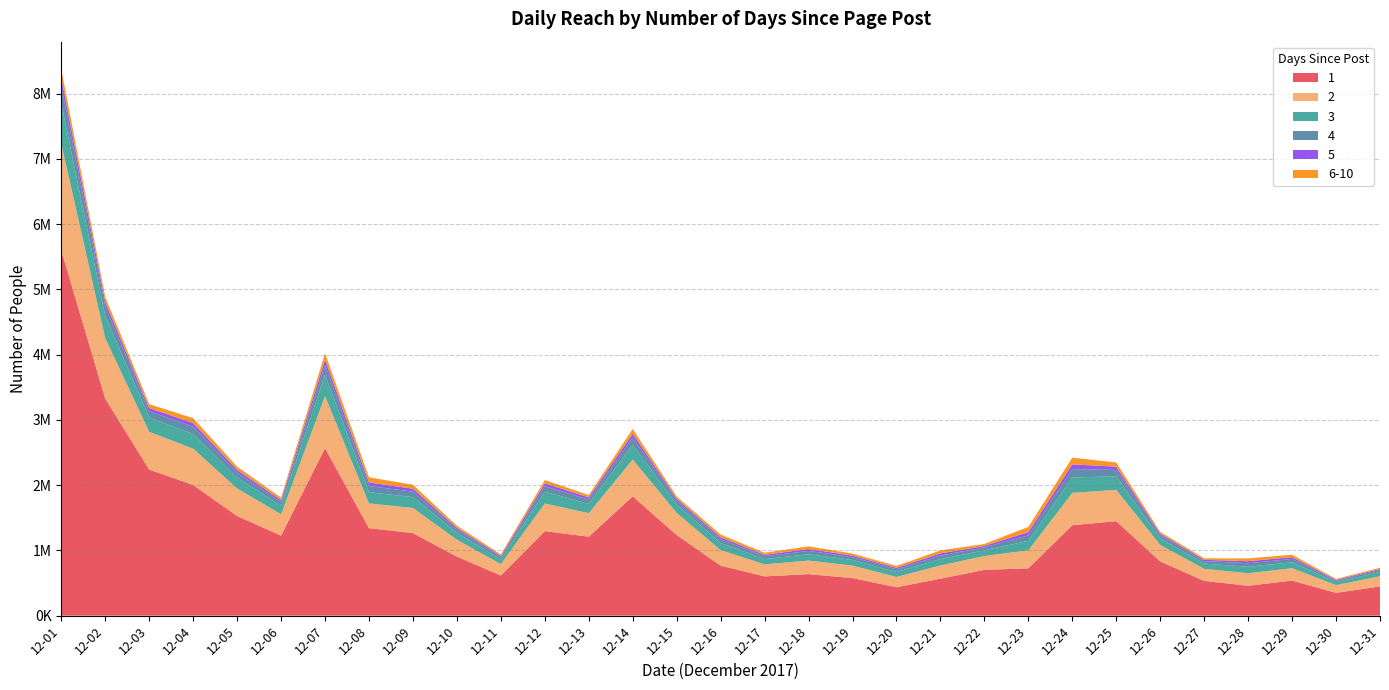

Reading left to right, extract all data points from this chart.

1: 12-01=5598063	12-02=3325005	12-03=2238424	12-04=2002289	12-05=1526912	12-06=1226176	12-07=2567473	12-08=1340974	12-09=1264201	12-10=904786	12-11=614634	12-12=1294557	12-13=1210117	12-14=1828206	12-15=1234970	12-16=765965	12-17=601614	12-18=636348	12-19=575080	12-20=435514	12-21=565913	12-22=701981	12-23=724998	12-24=1385434	12-25=1447378	12-26=830505	12-27=532434	12-28=458124	12-29=537174	12-30=349240	12-31=447615
2: 12-01=1636769	12-02=926097	12-03=578476	12-04=556560	12-05=422172	12-06=327683	12-07=796660	12-08=379057	12-09=385640	12-10=258196	12-11=174959	12-12=423732	12-13=360230	12-14=564060	12-15=338396	12-16=238425	12-17=184217	12-18=207756	12-19=191696	12-20=156775	12-21=202625	12-22=212187	12-23=275343	12-24=496102	12-25=480041	12-26=253454	12-27=184804	12-28=191420	12-29=189420	12-30=118563	12-31=156073
3: 12-01=616855	12-02=341204	12-03=217522	12-04=225493	12-05=166337	12-06=126230	12-07=325480	12-08=171462	12-09=166468	12-10=104792	12-11=71887	12-12=179985	12-13=142995	12-14=226038	12-15=129138	12-16=108790	12-17=81249	12-18=95968	12-19=86322	12-20=76747	12-21=97738	12-22=88129	12-23=145061	12-24=237273	12-25=205288	12-26=101856	12-27=79619	12-28=99446	12-29=91029	12-30=45108	12-31=65075
4: 12-01=265639	12-02=146188	12-03=98173	12-04=109282	12-05=78394	12-06=59057	12-07=154884	12-08=94434	12-09=84058	12-10=50990	12-11=34906	12-12=85487	12-13=65699	12-14=111329	12-15=58958	12-16=56500	12-17=42185	12-18=52126	12-19=44117	12-20=41244	12-21=55823	12-22=43812	12-23=84316	12-24=126950	12-25=99476	12-26=46590	12-27=38750	12-28=54428	12-29=51103	12-30=23726	12-31=31082
5: 12-01=124789	12-02=68814	12-03=48833	12-04=57852	12-05=39600	12-06=29999	12-07=78752	12-08=54540	12-09=45032	12-10=26097	12-11=18238	12-12=43255	12-13=32452	12-14=57841	12-15=29310	12-16=30858	12-17=22989	12-18=28779	12-19=23452	12-20=22279	12-21=31545	12-22=22672	12-23=50409	12-24=72268	12-25=51078	12-26=22878	12-27=19637	12-28=31027	12-29=27351	12-30=11265	12-31=15763
6-10: 12-01=134440	12-02=75915	12-03=59592	12-04=74705	12-05=49594	12-06=38623	12-07=98098	12-08=79091	12-09=60164	12-10=32646	12-11=23902	12-12=50589	12-13=36634	12-14=73232	12-15=34875	12-16=41870	12-17=31277	12-18=40499	12-19=31034	12-20=28997	12-21=45845	12-22=29513	12-23=79226	12-24=102200	12-25=64119	12-26=26963	12-27=23657	12-28=42427	12-29=37850	12-30=14597	12-31=18850